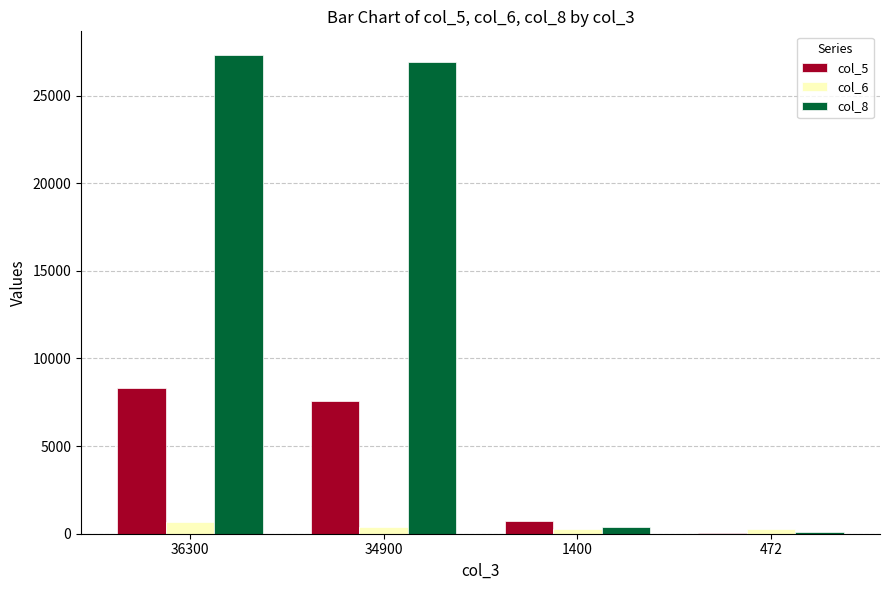

How many groups of bars are there?

4